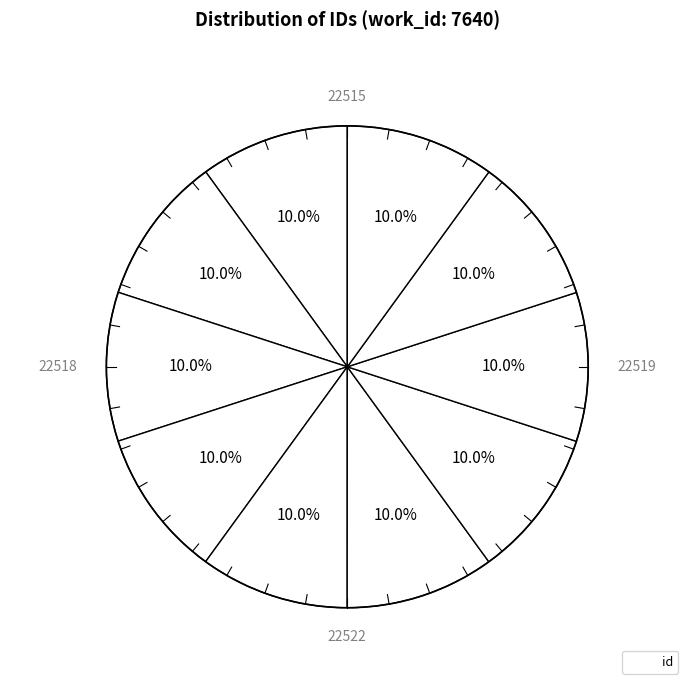

How many slices are in this pie chart?

10